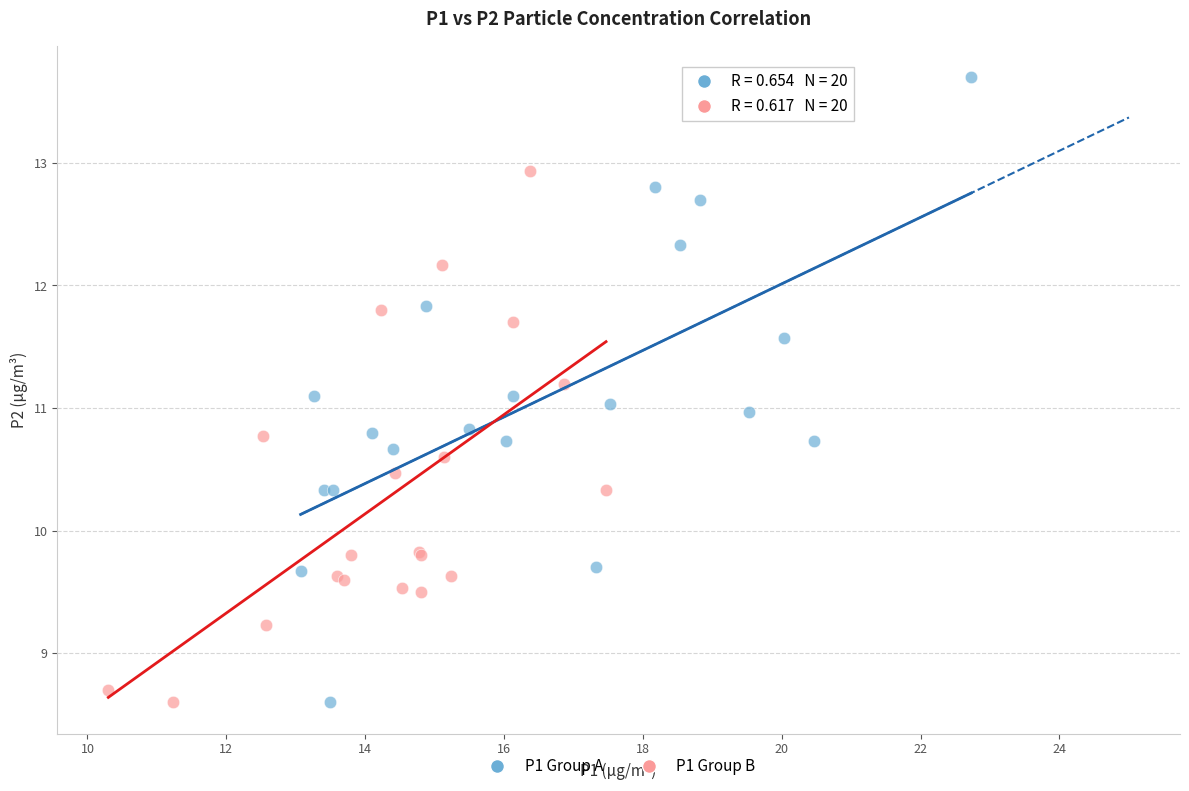

Which series reaches the maximum Y coordinate?

P1 Group A